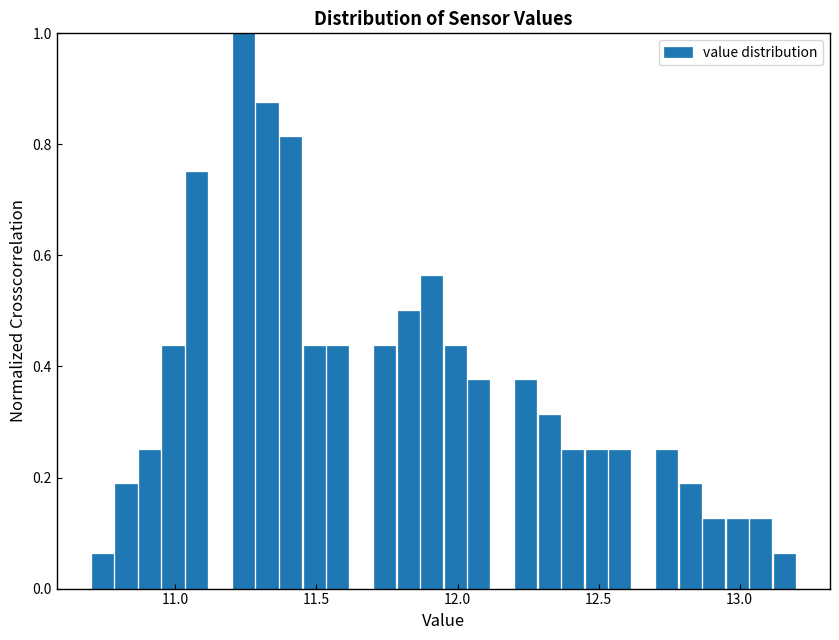

Around what value on the x-axis is the tallest bar? Give the approximate position of its centre, as read against the axis.

11.25